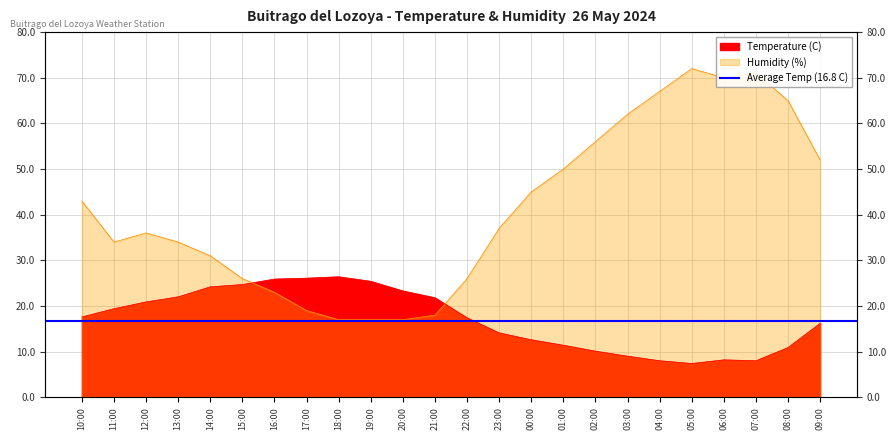

Reading left to right, extract all data points from this chart.

Temperature (C): 10:00=17.6	11:00=19.4	12:00=20.9	13:00=22.0	14:00=24.2	15:00=24.7	16:00=25.9	17:00=26.1	18:00=26.4	19:00=25.4	20:00=23.3	21:00=21.8	22:00=17.4	23:00=14.1	00:00=12.6	01:00=11.4	02:00=10.1	03:00=9.0	04:00=8.0	05:00=7.4	06:00=8.2	07:00=8.0	08:00=10.9	09:00=16.2
Humidity (%): 10:00=43.0	11:00=34.0	12:00=36.0	13:00=34.0	14:00=31.0	15:00=26.0	16:00=23.0	17:00=19.0	18:00=17.0	19:00=17.0	20:00=17.0	21:00=18.0	22:00=26.0	23:00=37.0	00:00=45.0	01:00=50.0	02:00=56.0	03:00=62.0	04:00=67.0	05:00=72.0	06:00=70.0	07:00=71.0	08:00=65.0	09:00=52.0